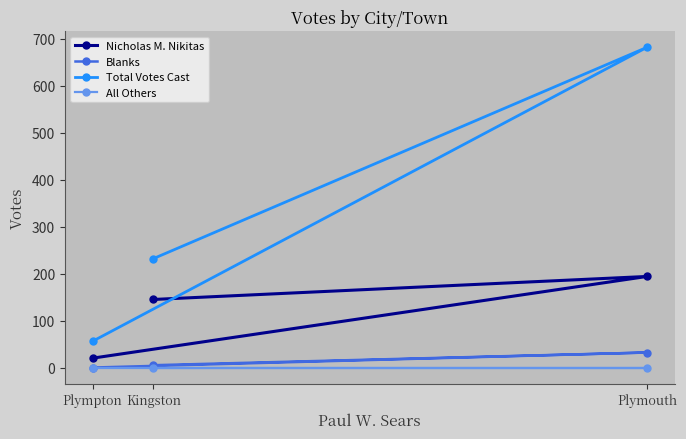

What is the spread (max minus min) of values at Kingston?

232